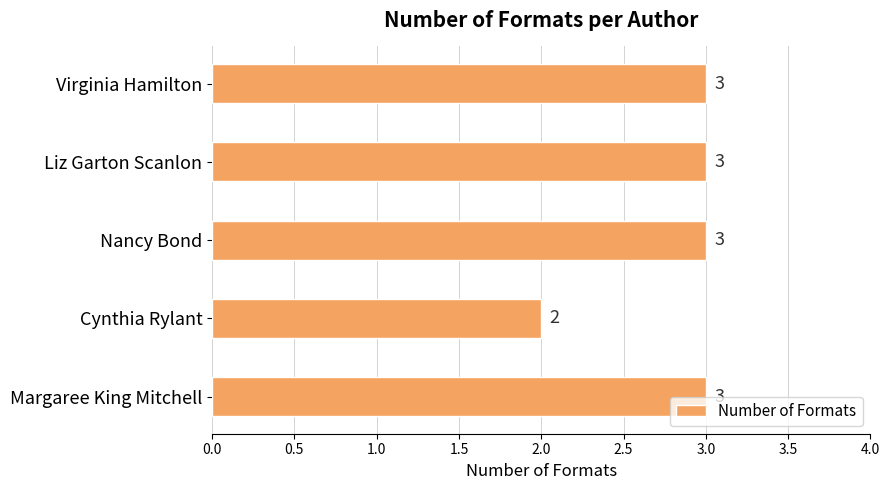

Is it true that the value at Nancy Bond is 2?

False